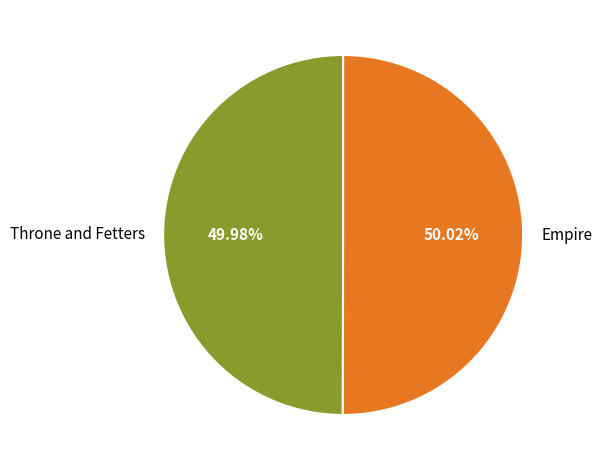

Is there any slice that represents more than half of the pie?

Yes